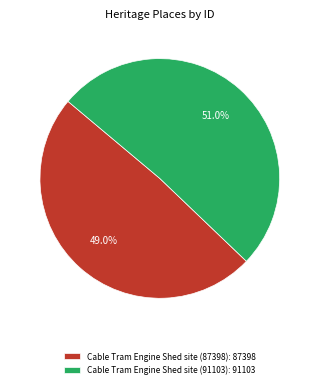

To the nearest percent, what is the average slice percentage?

50%